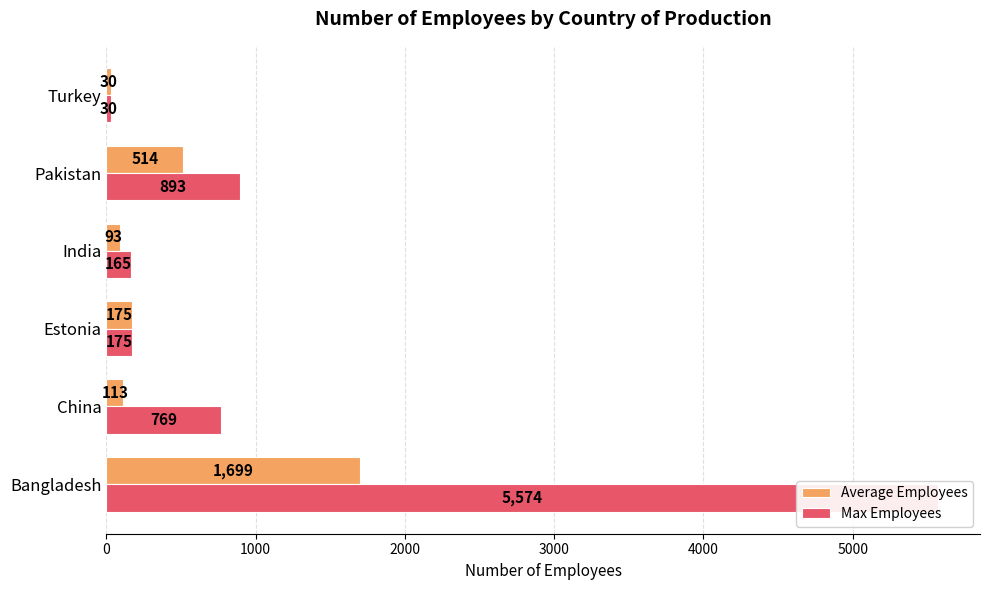

Are the bars grouped side by side (vs. stacked)?

Yes